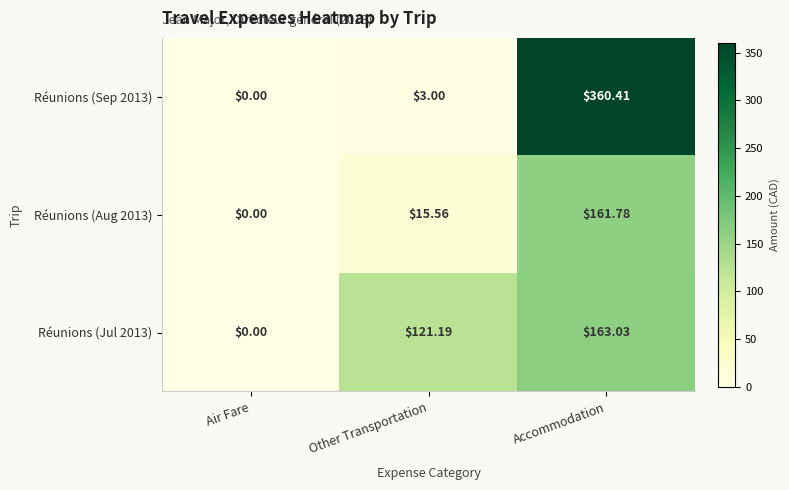

Is the value of Réunions (Aug 2013) at Other Transportation greater than the value of Réunions (Jul 2013) at Air Fare?

Yes